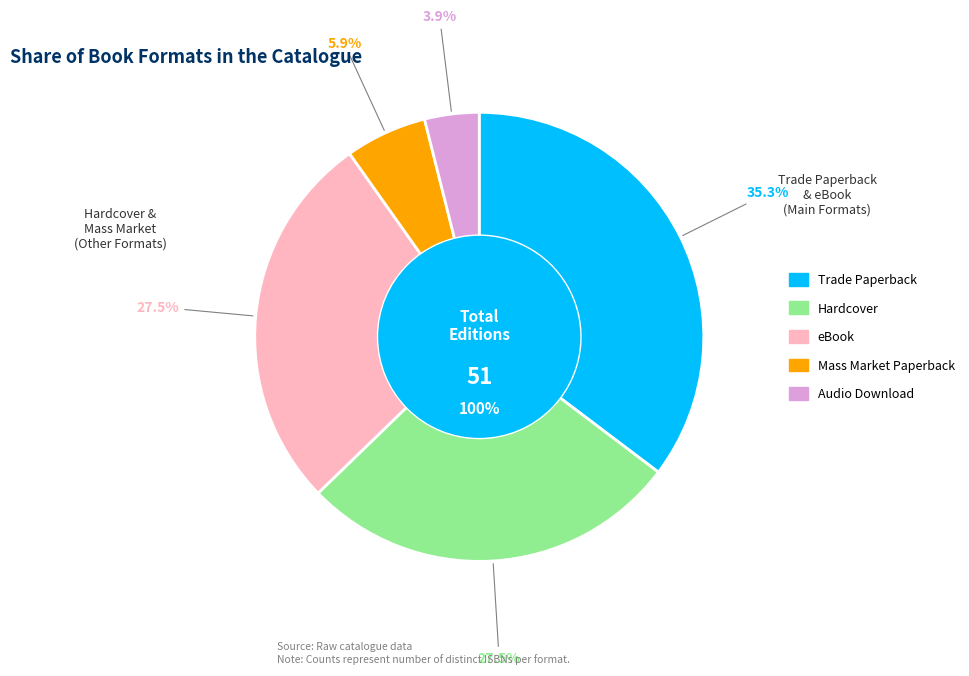

What is the total percentage of Audio Download and Mass Market Paperback?

9.8%